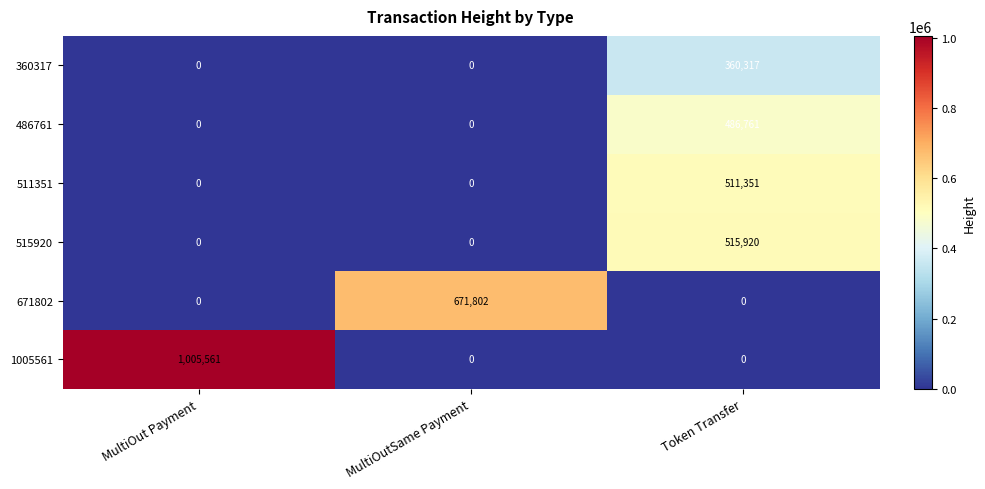

How many distinct data groups are displayed?

6